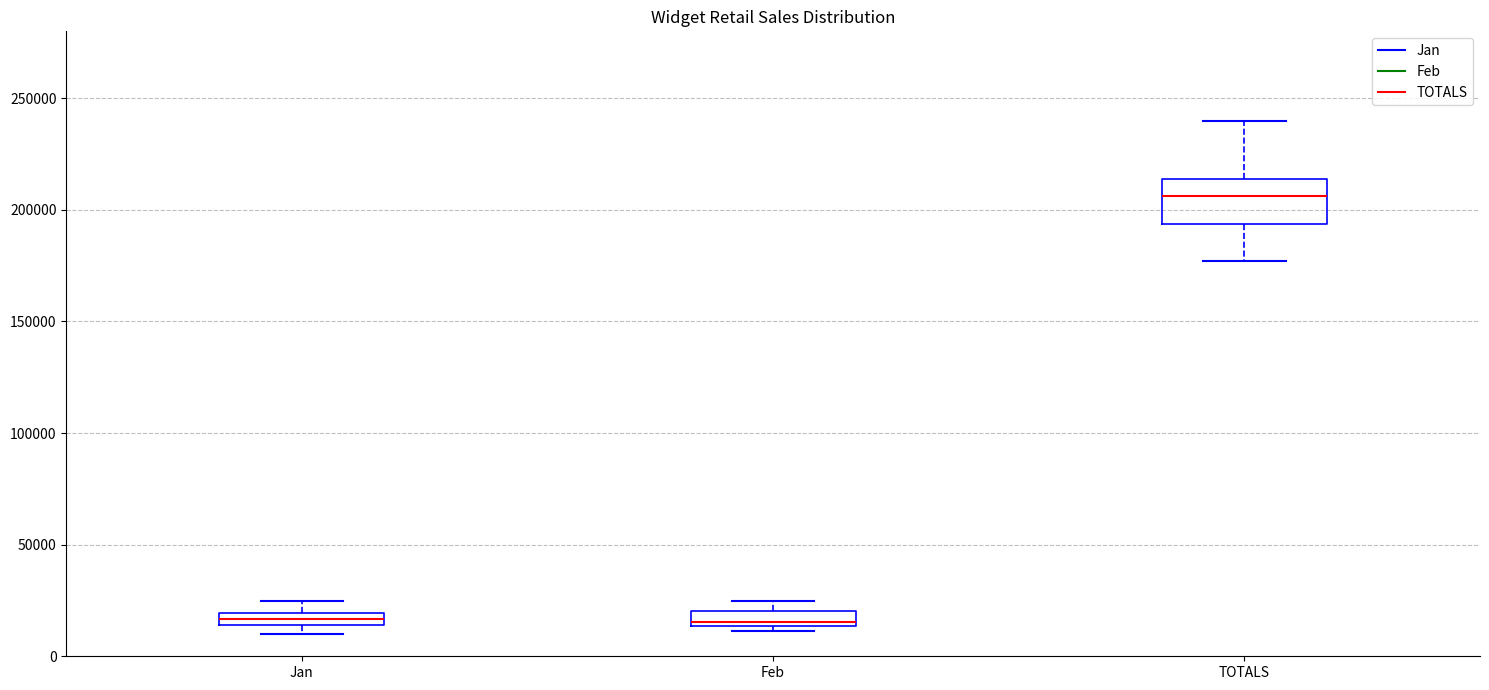

Which box is the tallest, from its lower edge to its upper edge?

TOTALS